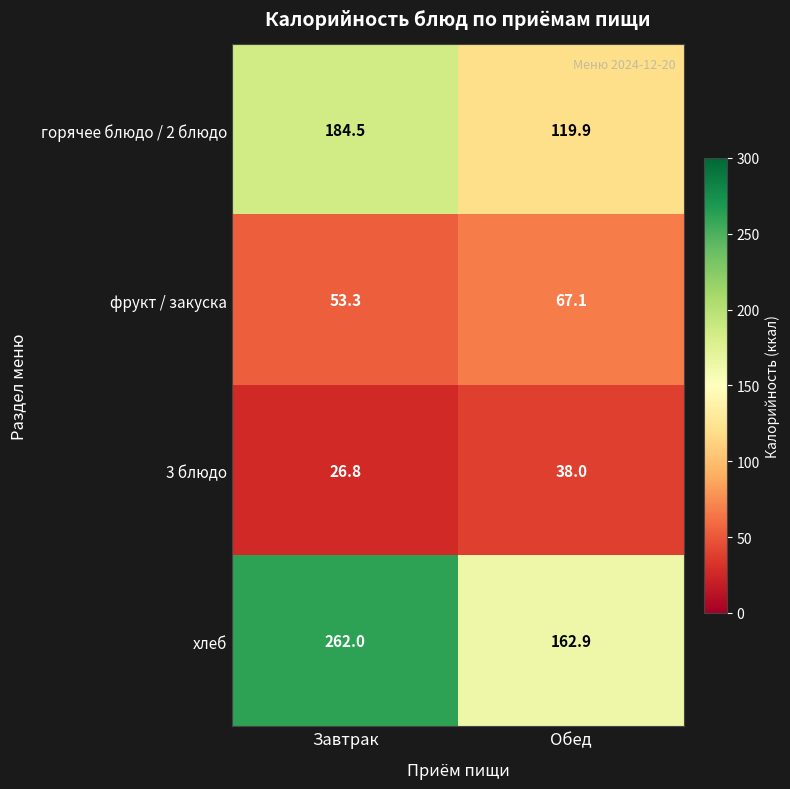

What is the total value across all series at Обед?

387.9